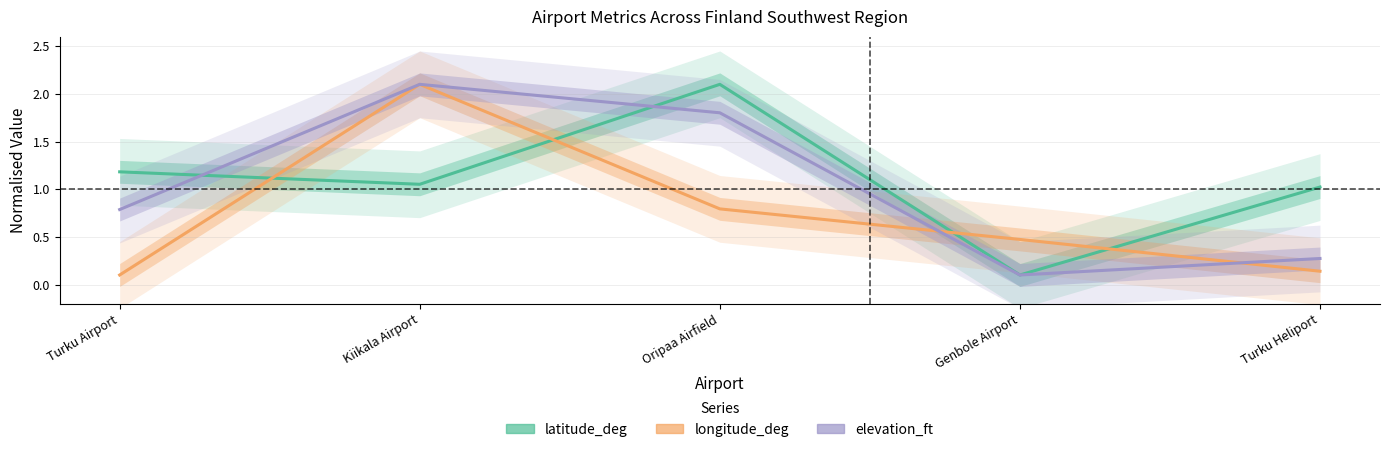

What is the total value across all series at Turku Heliport?

1.4